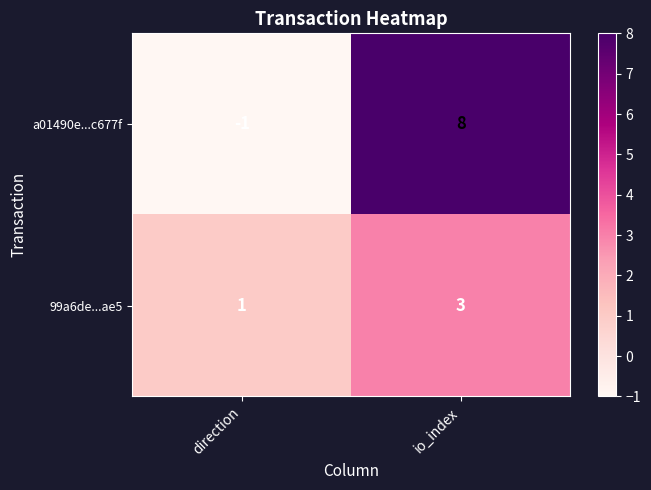

True or false: a01490e...c677f has a value of 8 at io_index.

True